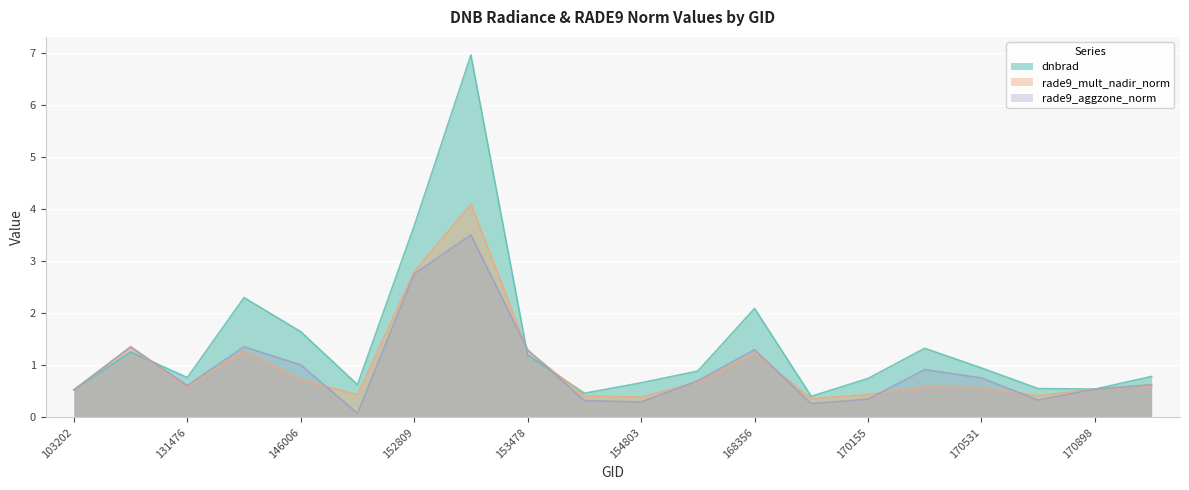

How many intersections are there between dnbrad and rade9_mult_nadir_norm?

3